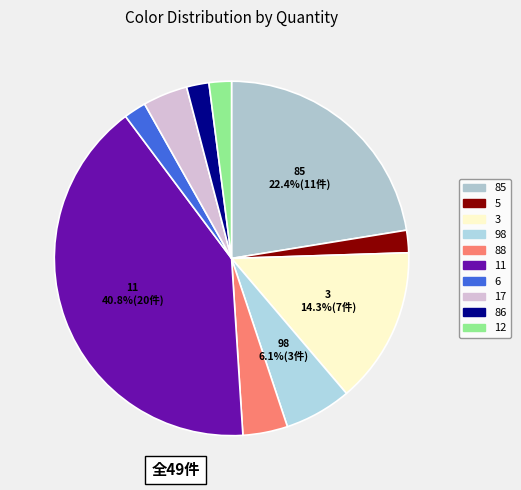

How many slices are in this pie chart?

10